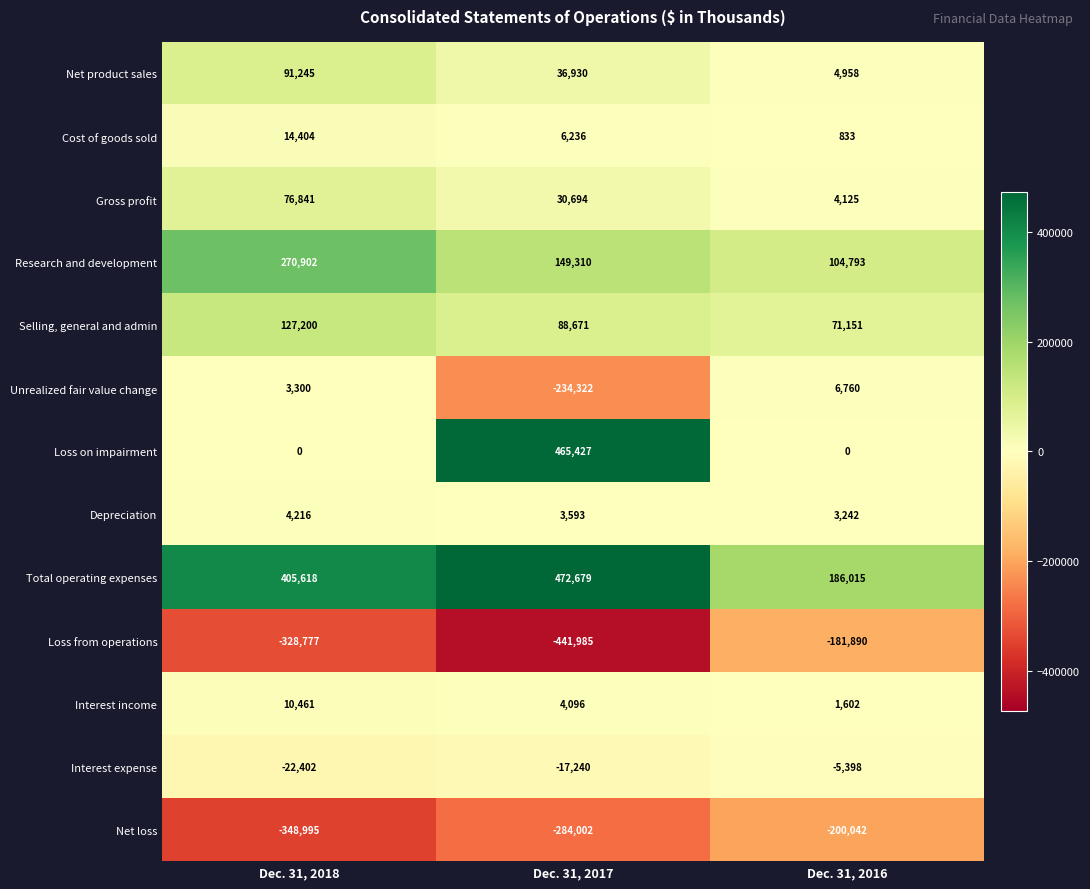

What is the sum of the Interest expense values at Dec. 31, 2016 and Dec. 31, 2017?

-22638